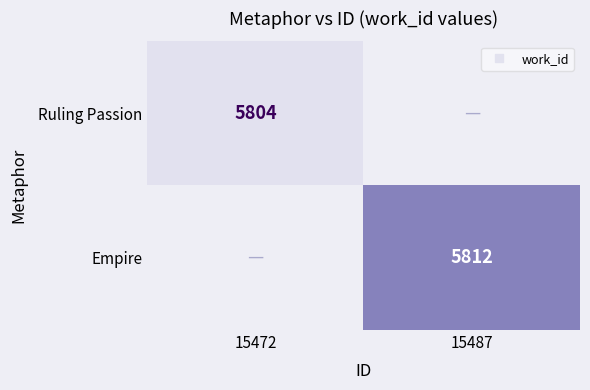

Rank the categories by Empire value from highest to lowest.

15472, 15487